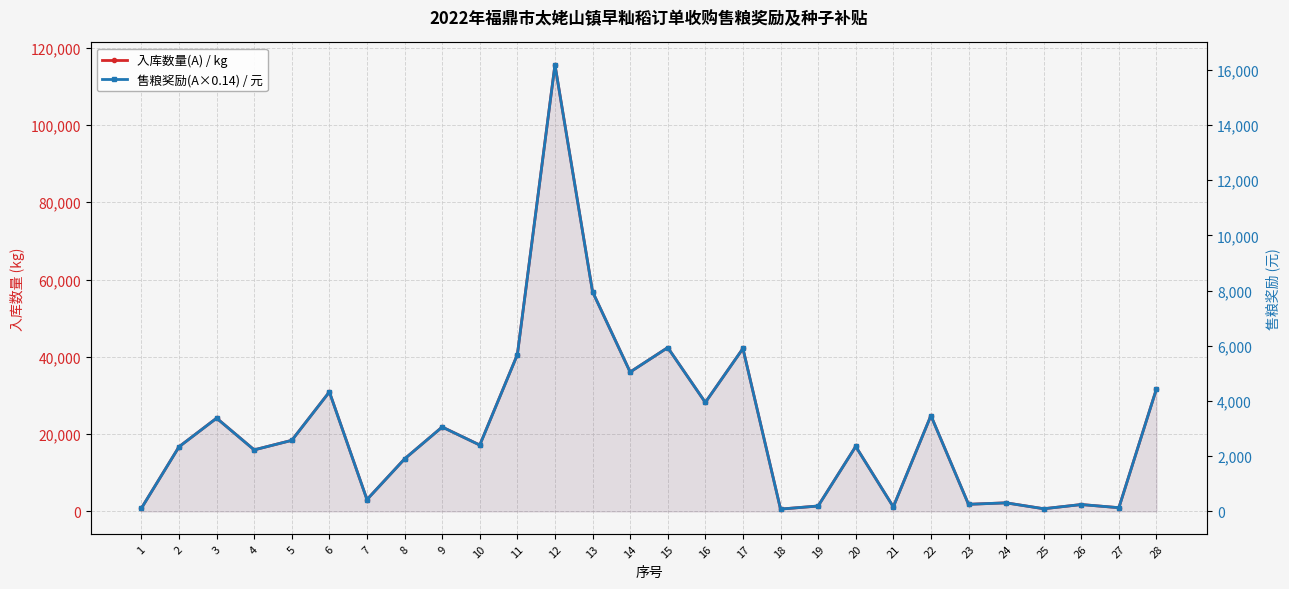

What is the value of the 售粮奖励(A×0.14) / 元 point at the 27th from the left?

136.9